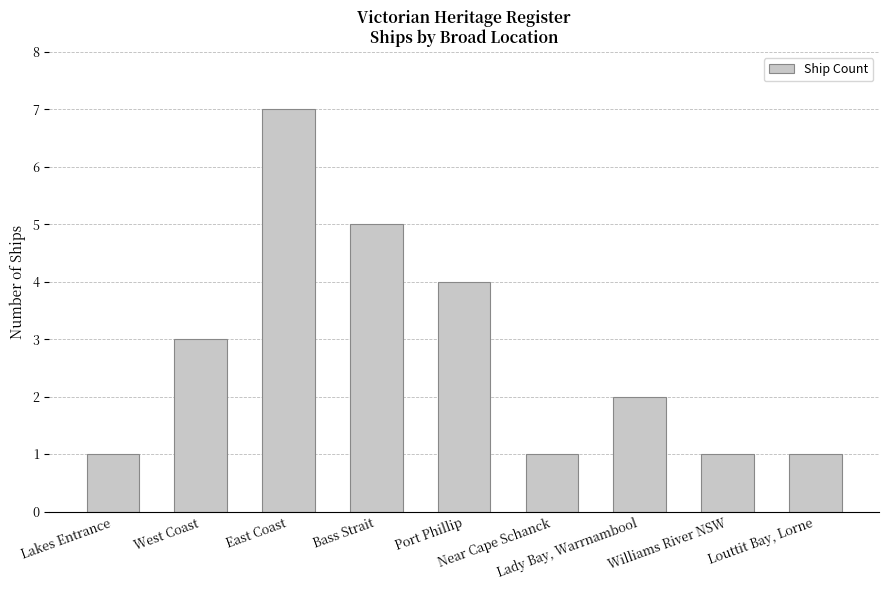

What is the label of the 1st bar from the left?

Lakes Entrance